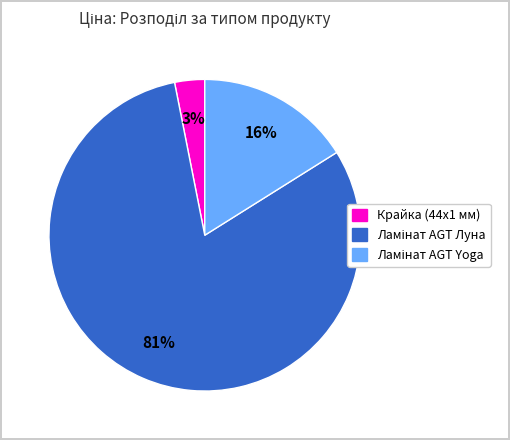

To the nearest percent, what is the difference between the largest and smallest slice percentages?

78%